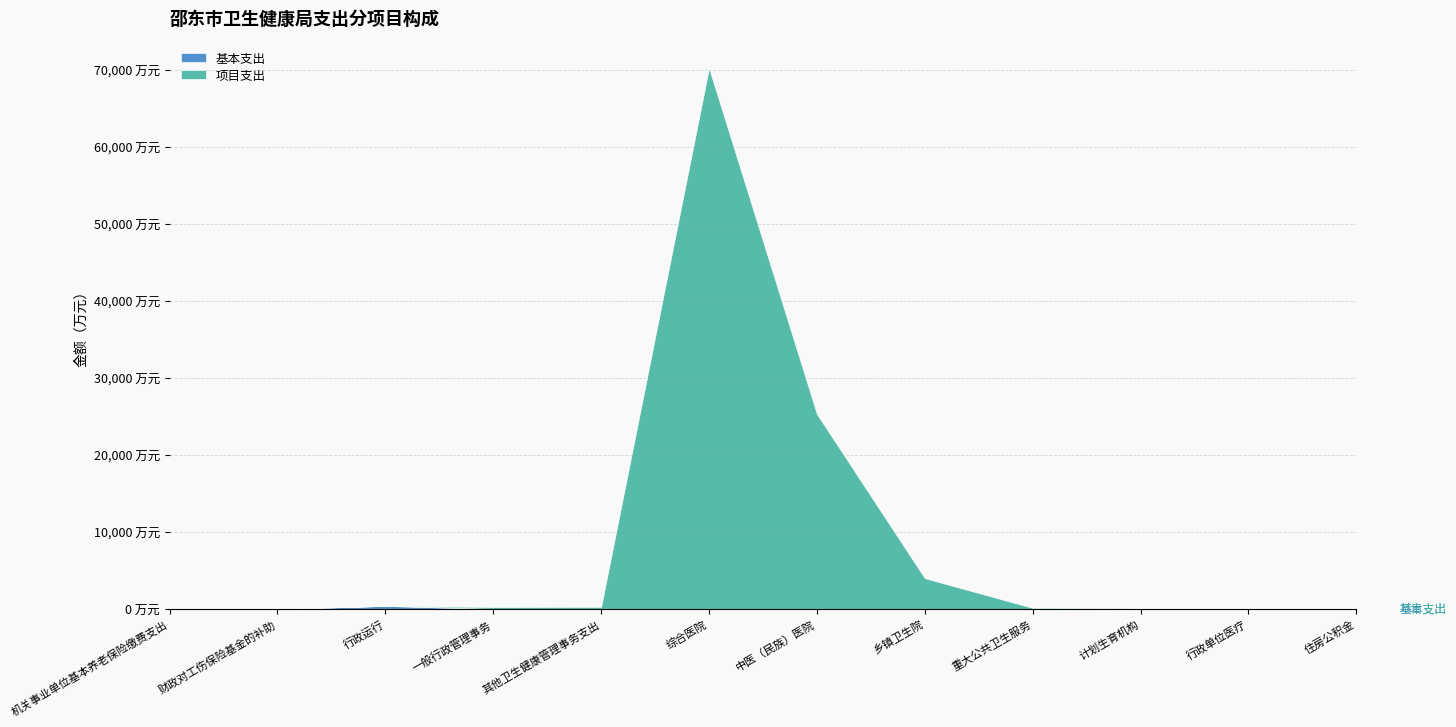

What is the sum of the 项目支出 values at 行政单位医疗 and 中医（民族）医院?

25340.0